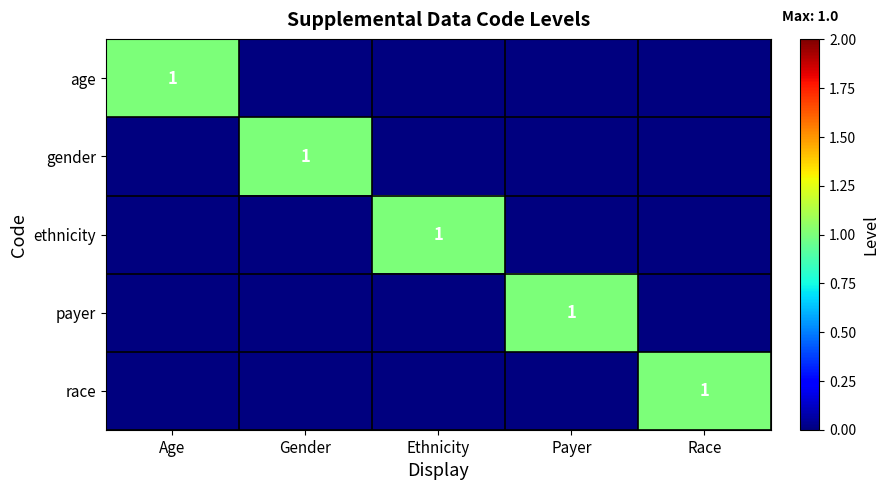

The race series shows 2 at Race. True or false?

False